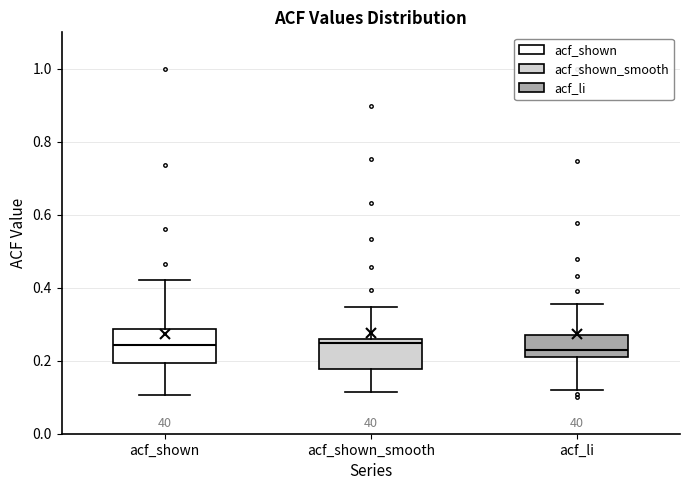

Where does the lower whisker of the box for acf_shown_smooth end on the y-axis? The values are not printed on the chart, so give them approximately, as read against the axis.

0.12